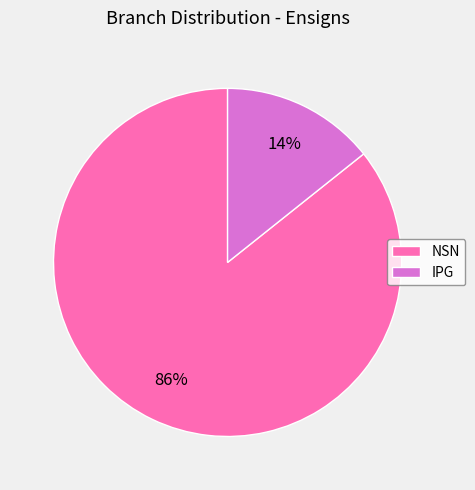

To the nearest percent, what is the average slice percentage?

50%